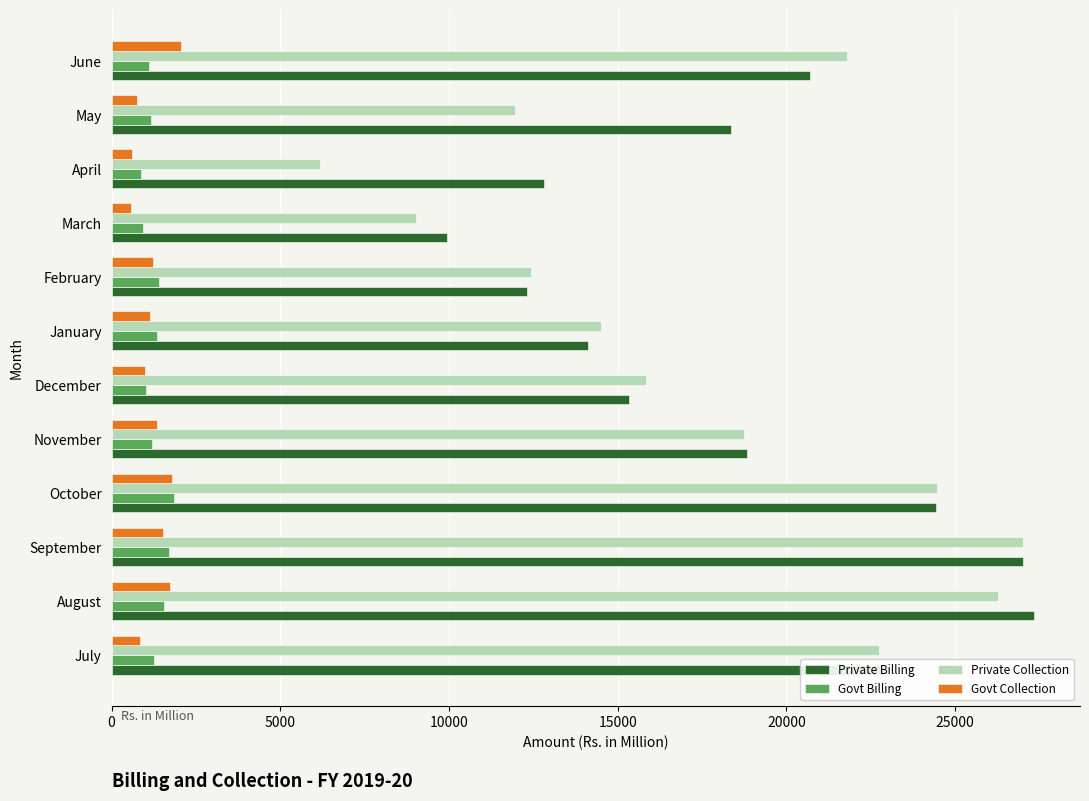

At which label is Private Collection closest to 16596?

December